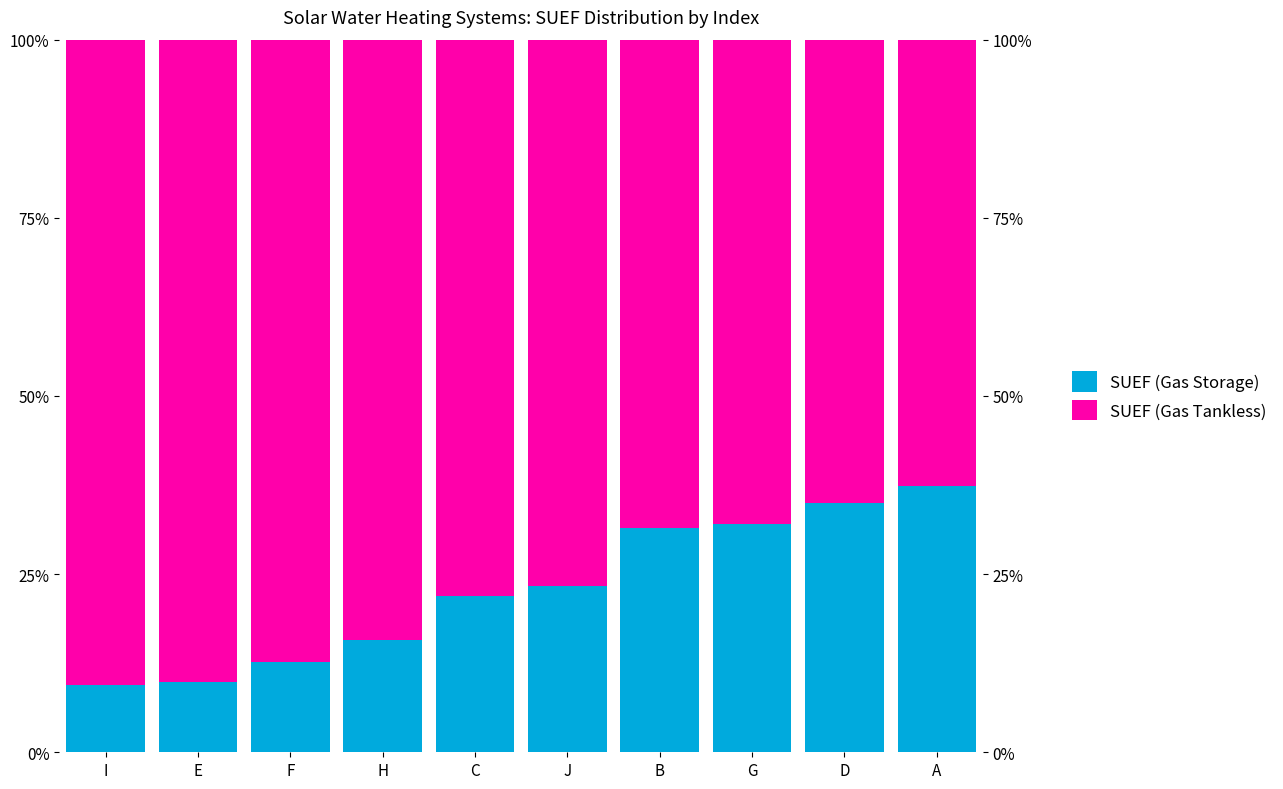

What position from the left is B?

7